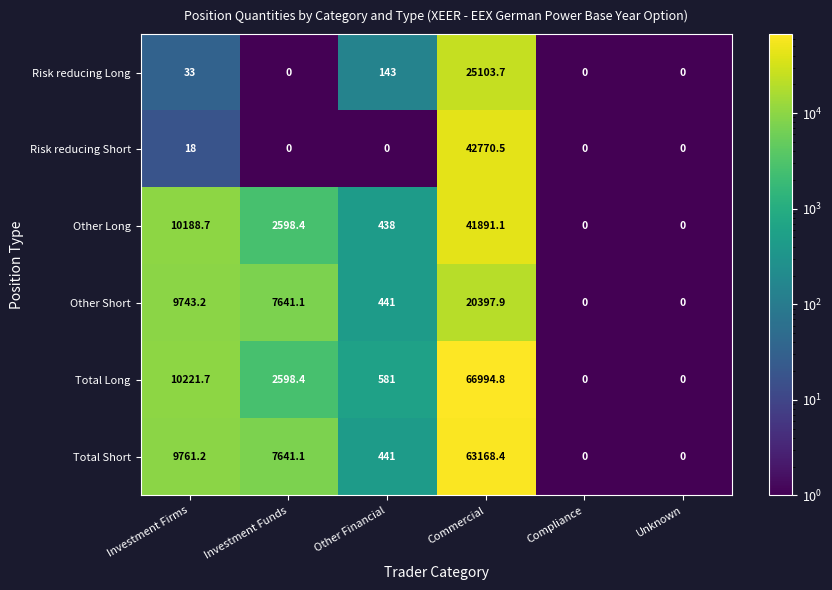

At which label does Total Long first exceed 2598?

Investment Firms